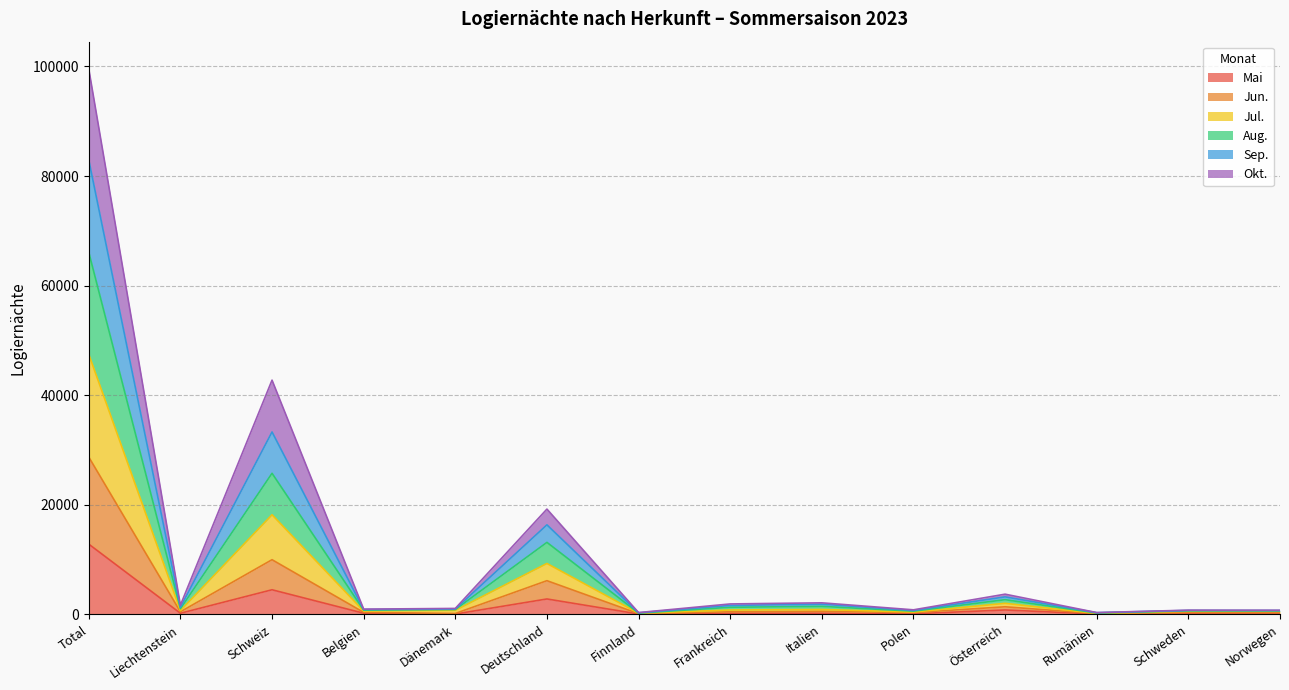

Count the number of data series in this chart.

6